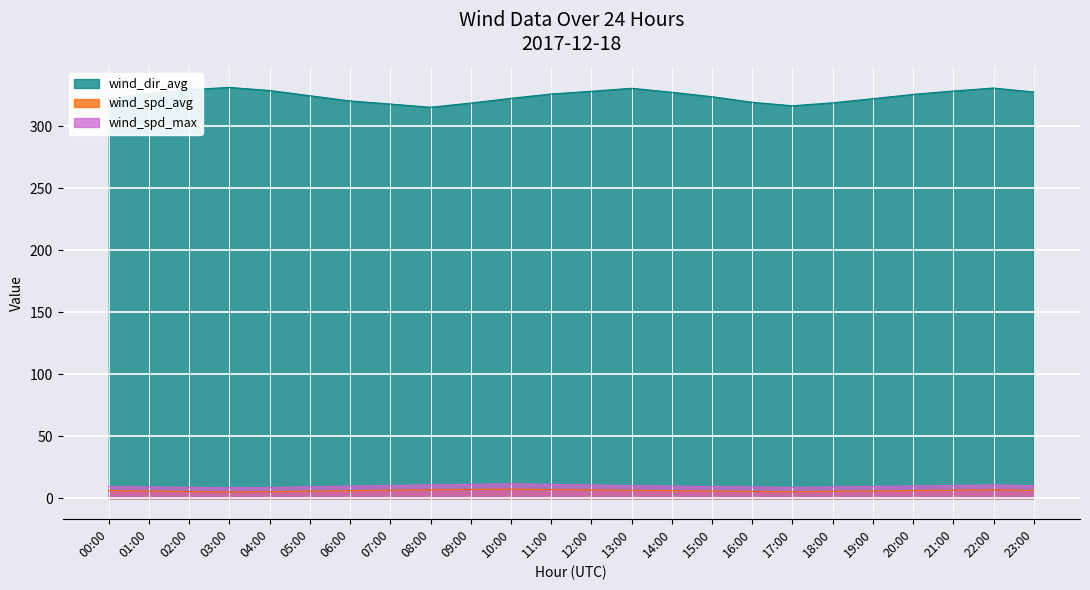

What is the total value across all series at 15:00?

338.9